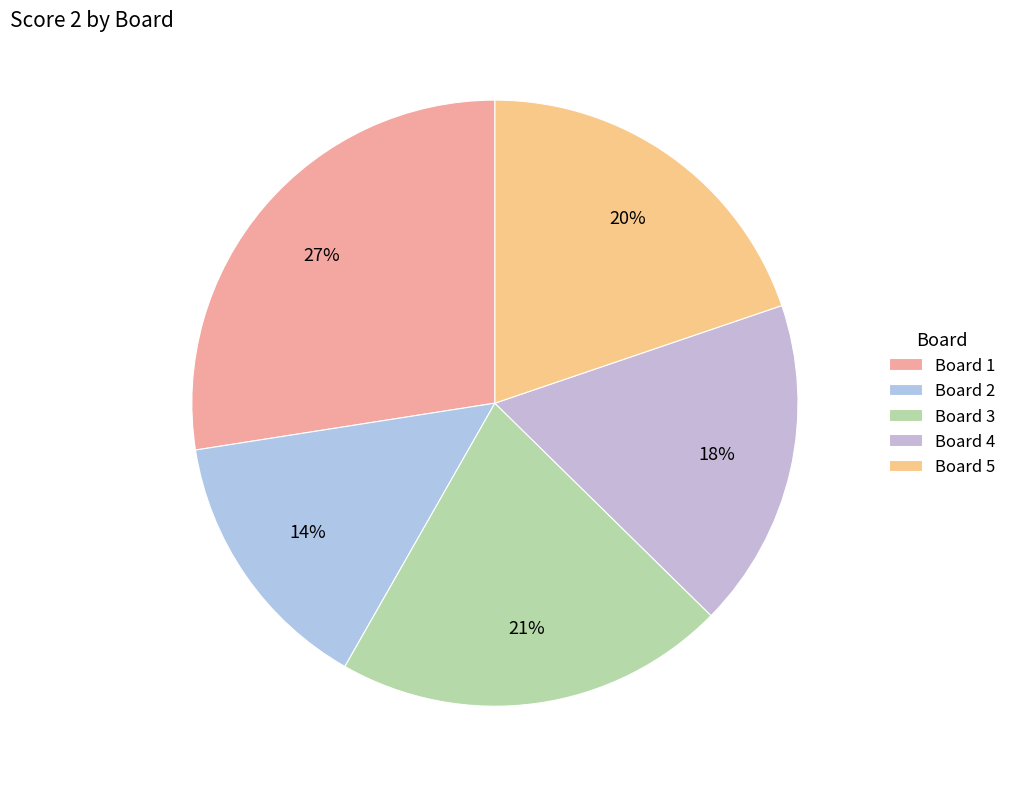

Is there a majority slice in this chart?

No